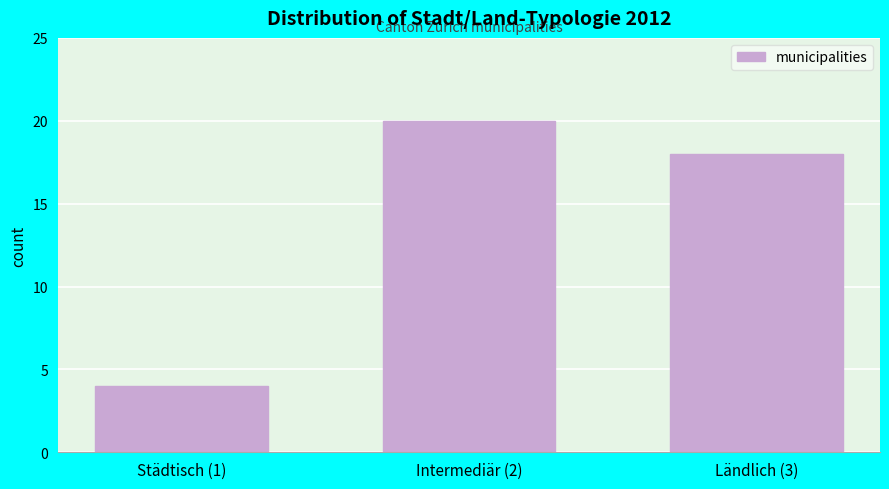

Reading left to right, transcribe all the data shown in this chart.

Städtisch (1)=4	Intermediär (2)=20	Ländlich (3)=18